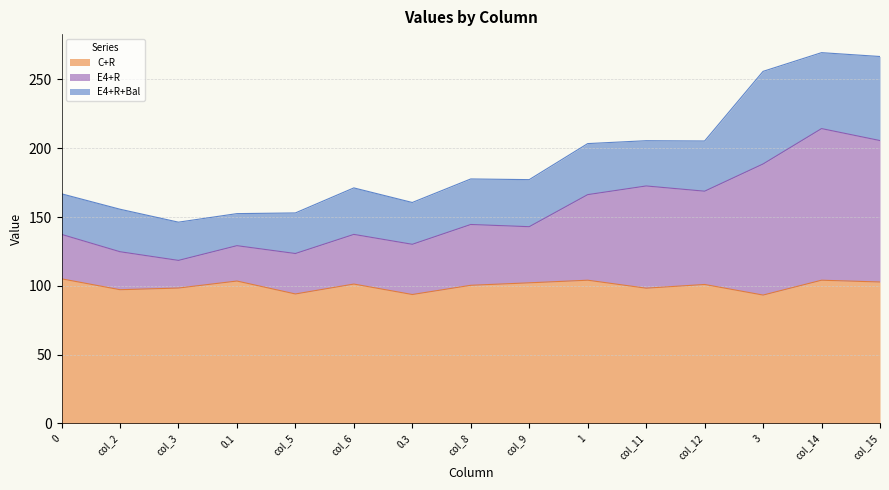

What is the maximum value for E4+R?

214.3